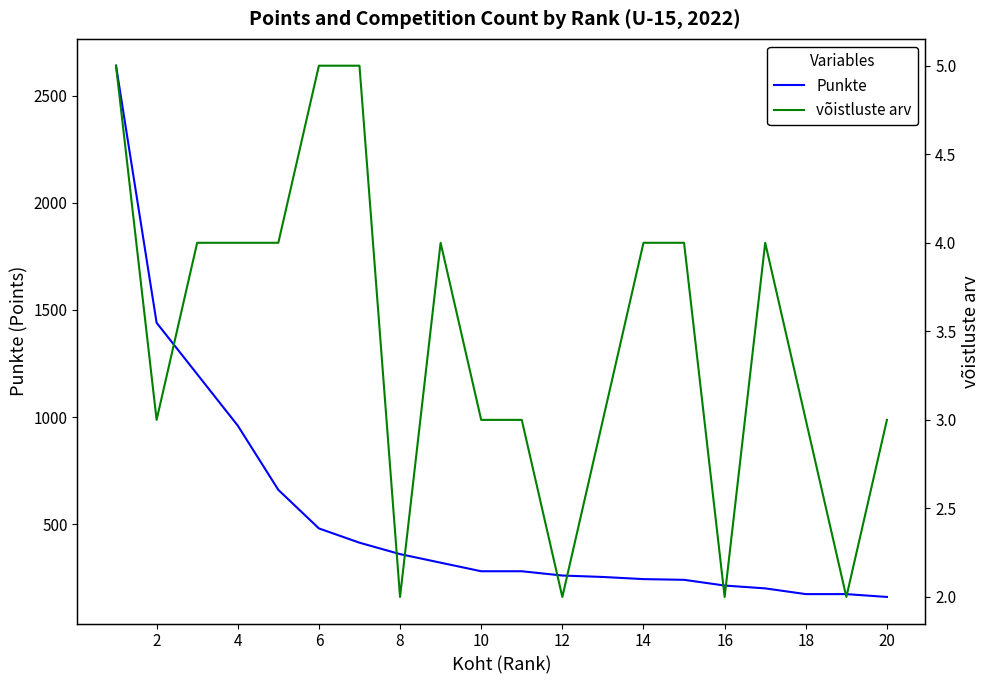

What is the average value of the võistluste arv series?

3.5